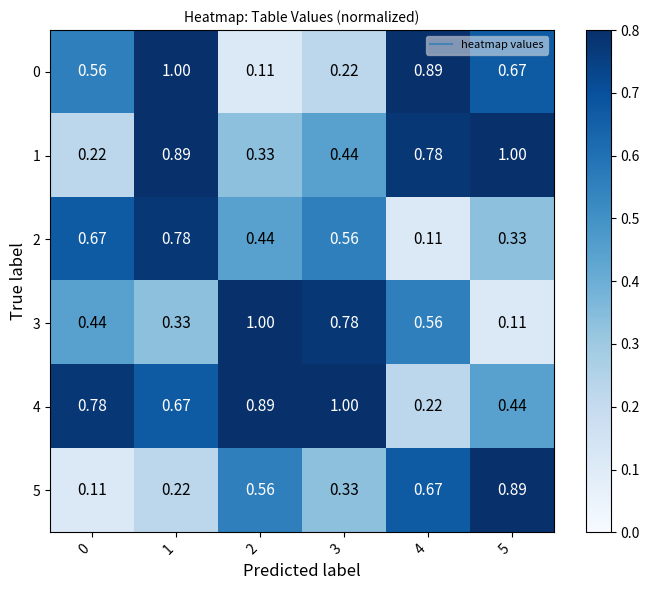

Count the number of categories in the chart.

6